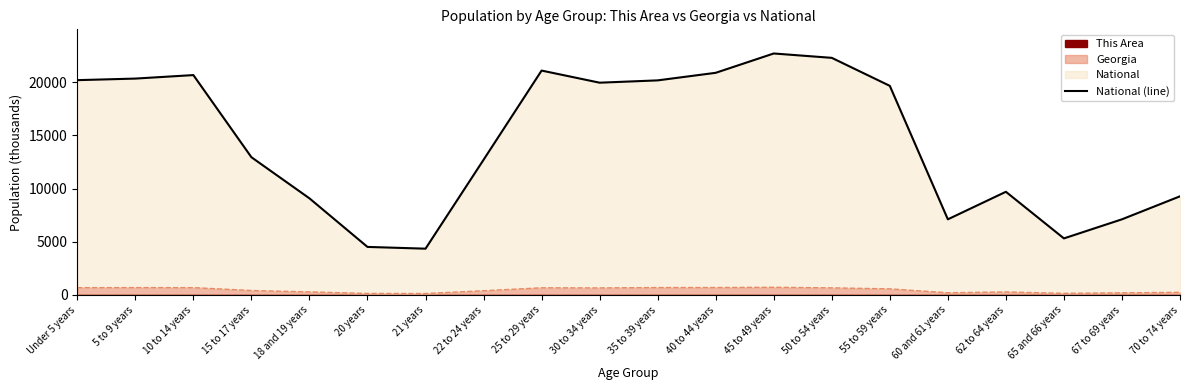

What is the change in value from 40 to 44 years to 70 to 74 years?

-11612.8